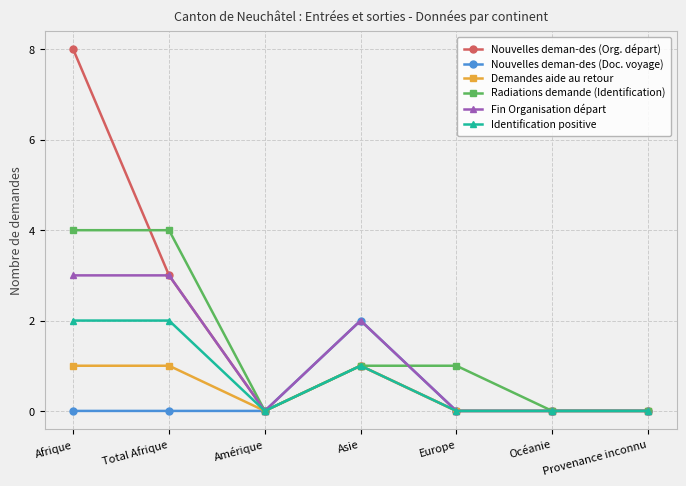

What is the difference between the maximum and minimum values in the Identification positive series?

2